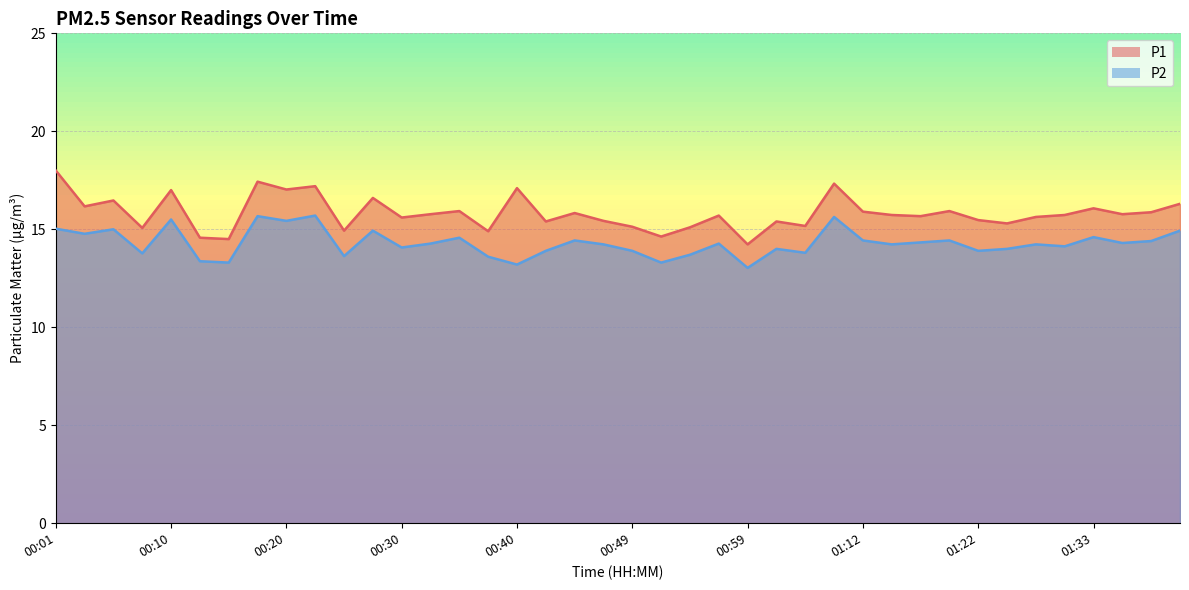

True or false: P2 has more than 0 interior local peaks.

True